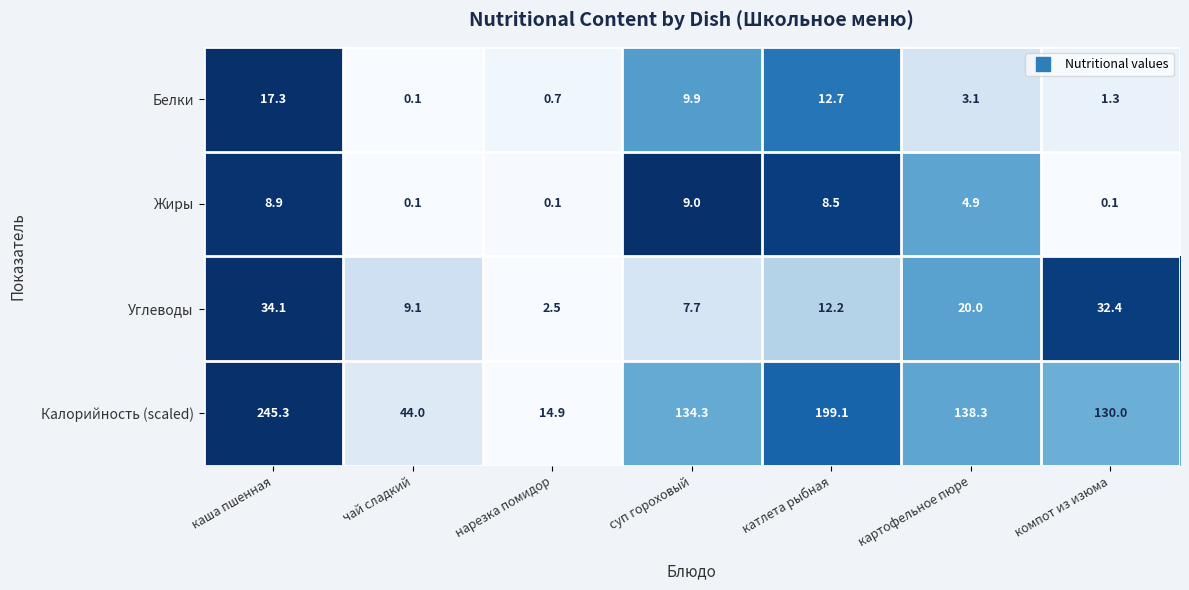

Which series has the widest spread of values?

Калорийность (scaled)